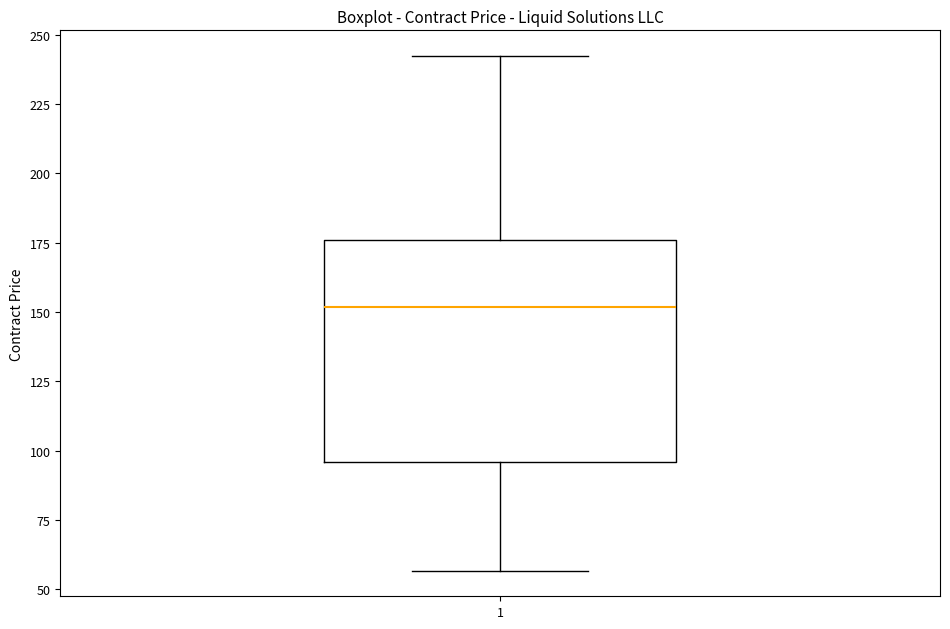

Read this box plot against the y-axis: the position of the median line, the range covered by the box, and the ends of both whiskers. The values are not printed on the chart, so give them approximately, as read against the axis.

median 150, box 95 to 175, whiskers 55 to 240